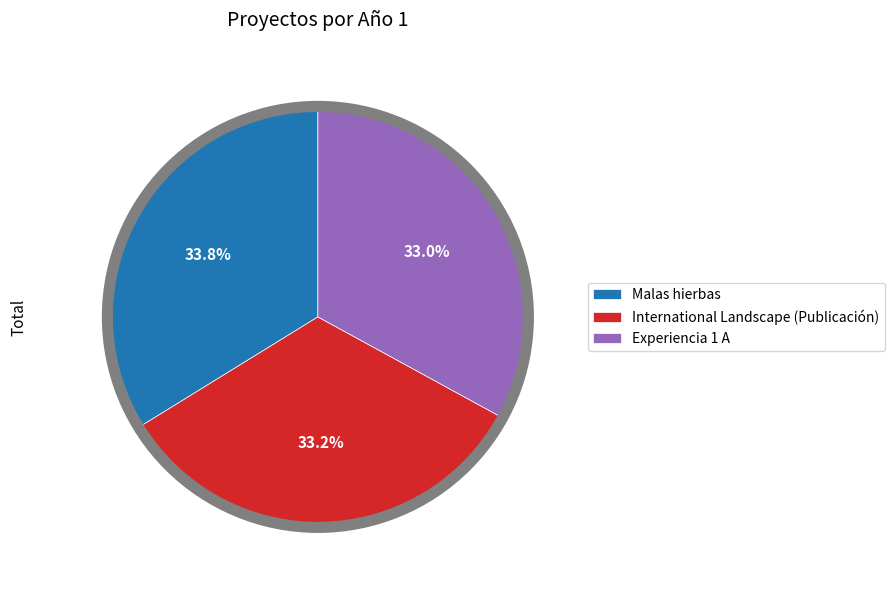

What is the ratio of the value at International Landscape (Publicación) to the value at Malas hierbas?

1.0